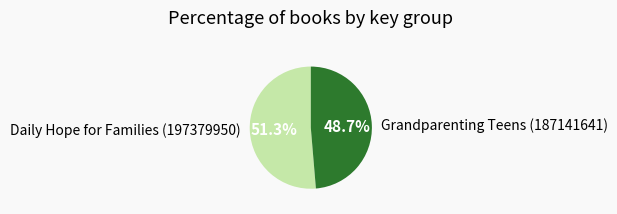

What is the ratio of the value at Grandparenting Teens (187141641) to the value at Daily Hope for Families (197379950)?

0.9